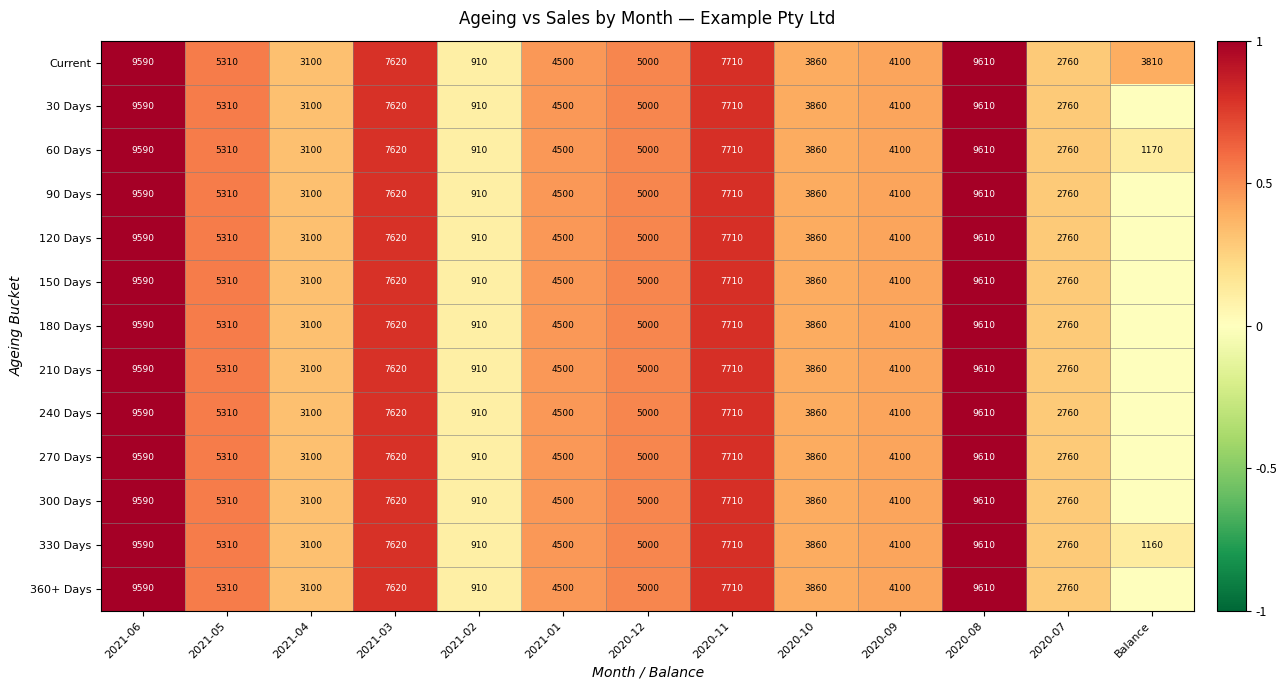

What is the approximate value of 60 Days at 2021-06, to the nearest 100?

9600